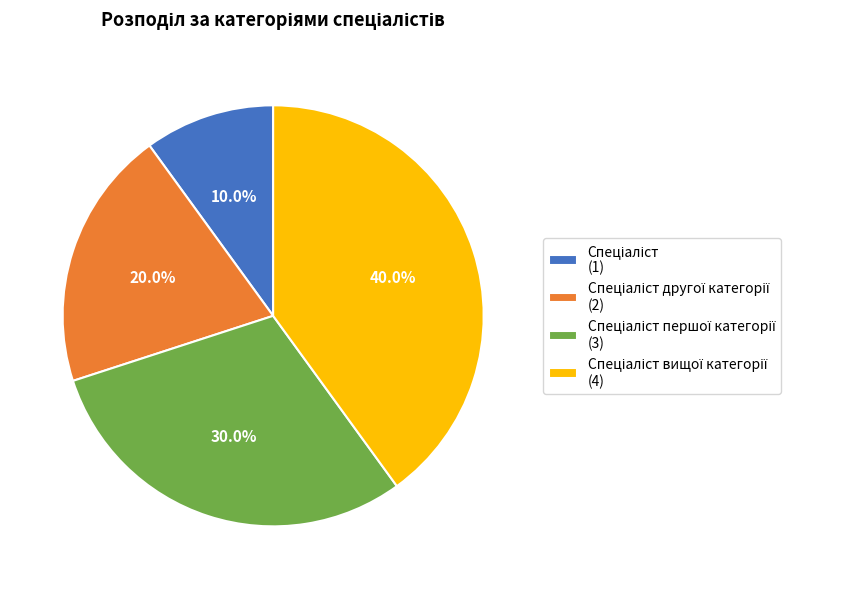

Is there any slice that represents more than half of the pie?

No